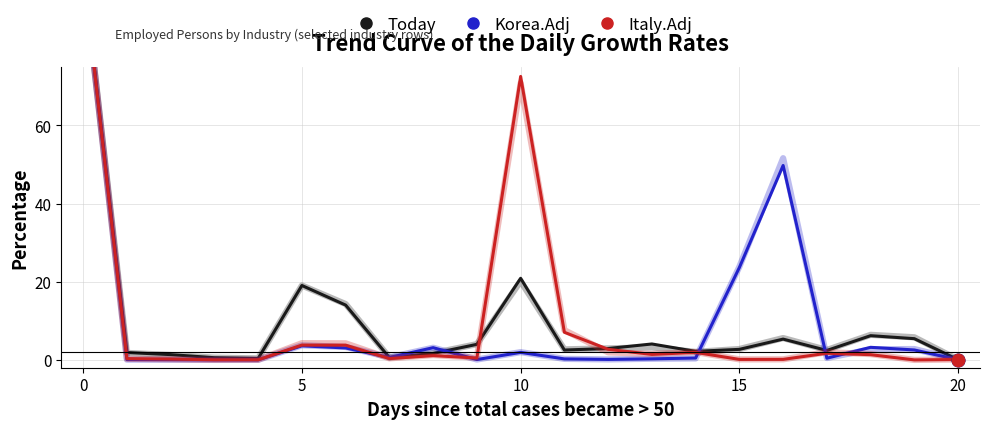

Which series reaches the minimum Y coordinate?

Italy.Adj